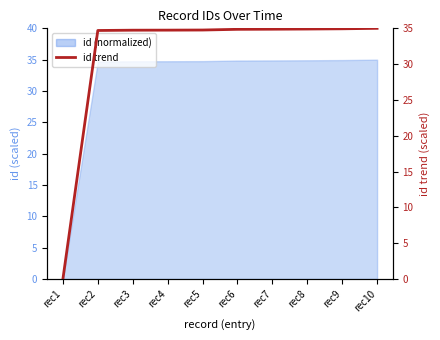

Read the value at rec4.

34.7